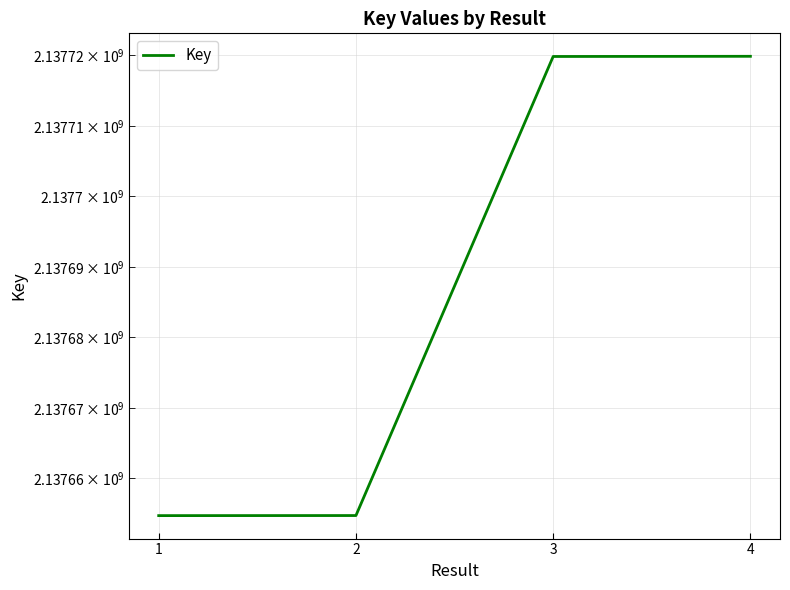

Which has a higher value, 3 or 2?

3